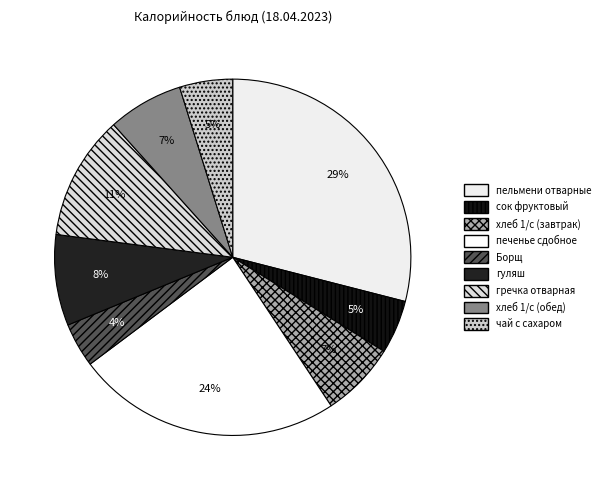

Which category has the smallest portion of the pie?

Борщ